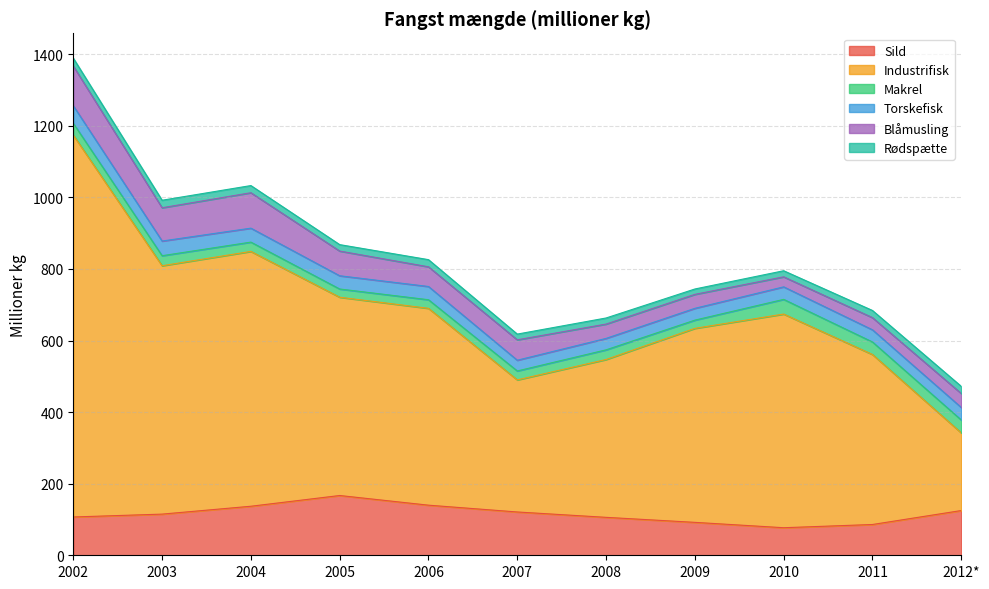

Which series changed the most between 2003 and 2004?

Sild